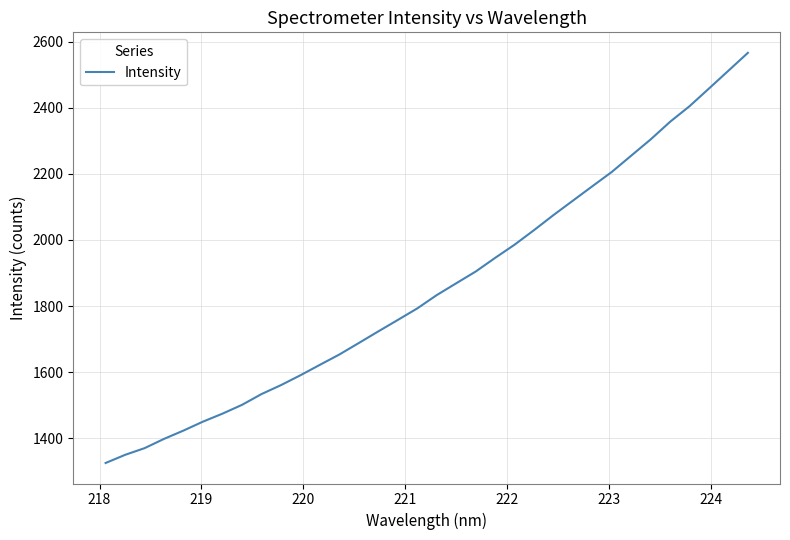

What is the smallest value displayed?

1325.7